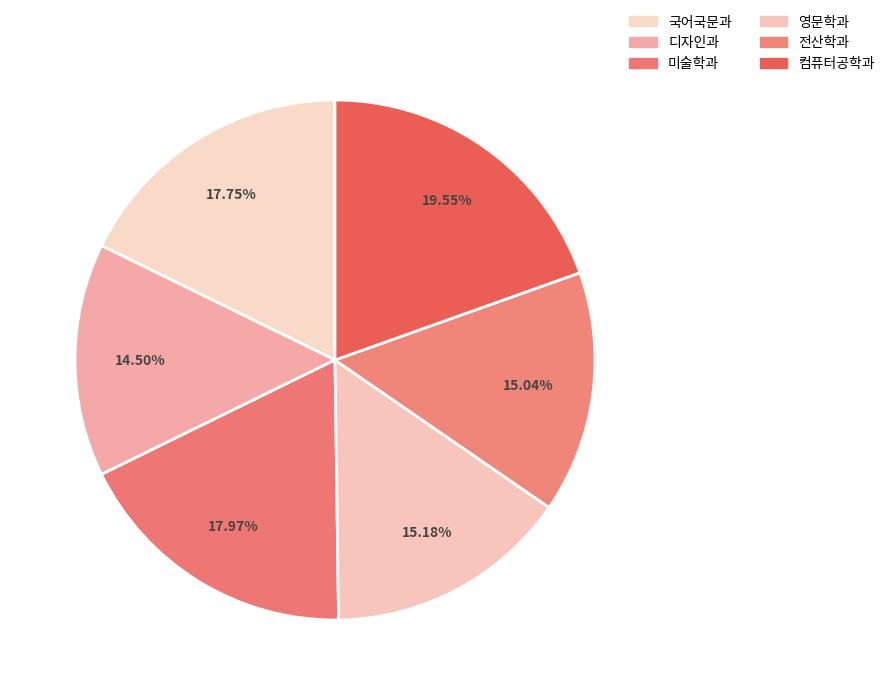

To the nearest percent, what is the difference between the largest and smallest slice percentages?

5%